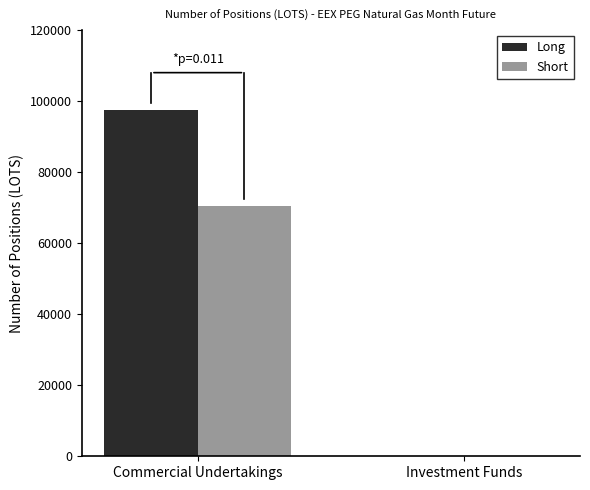

Reading right to left, extract all data points from this chart.

Long: 0.0	97516.0
Short: 0.0	70406.1